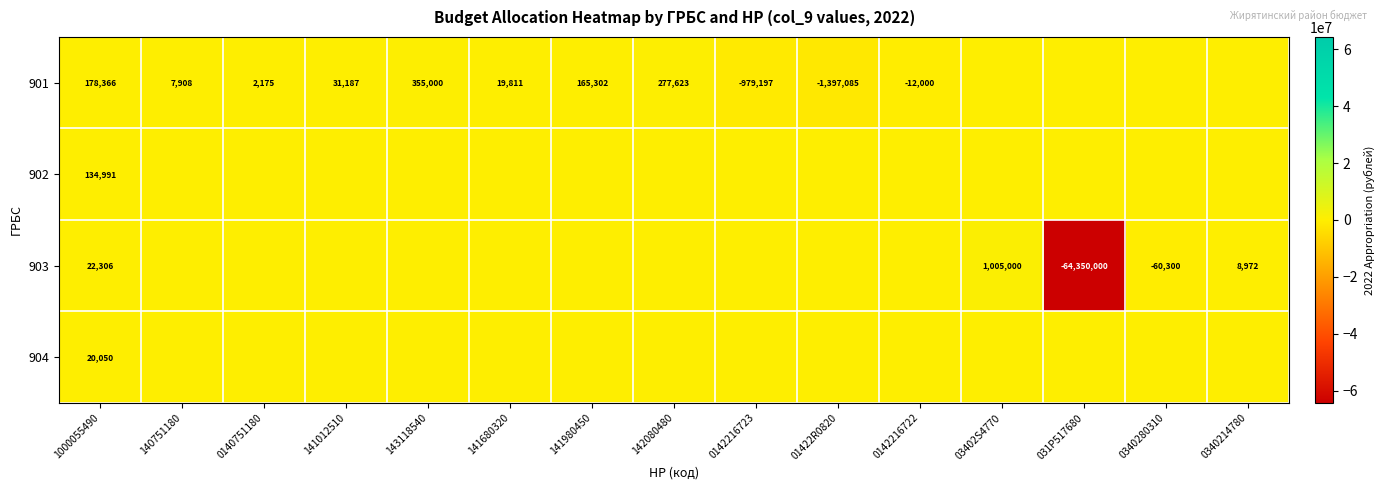

What is the spread (max minus min) of values at 01422R0820?

1397085.4